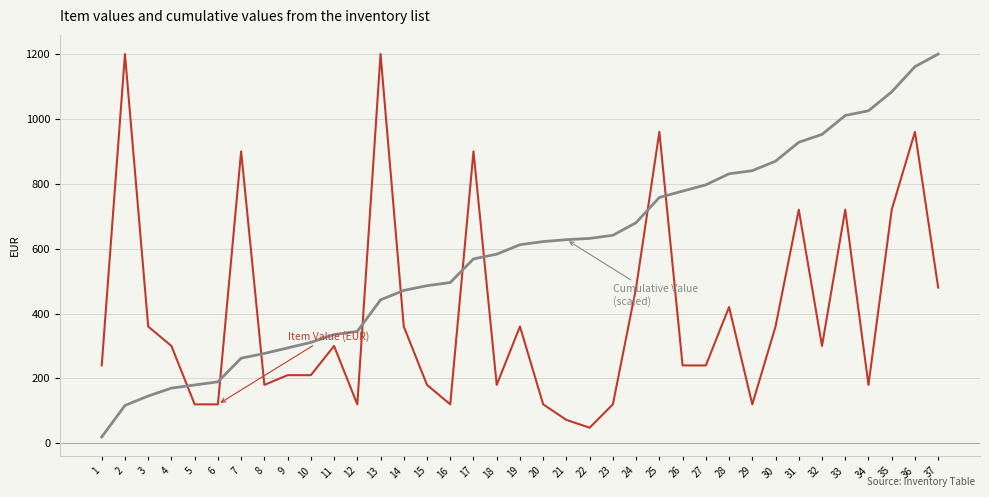

What is the greatest value displayed?

1200.0